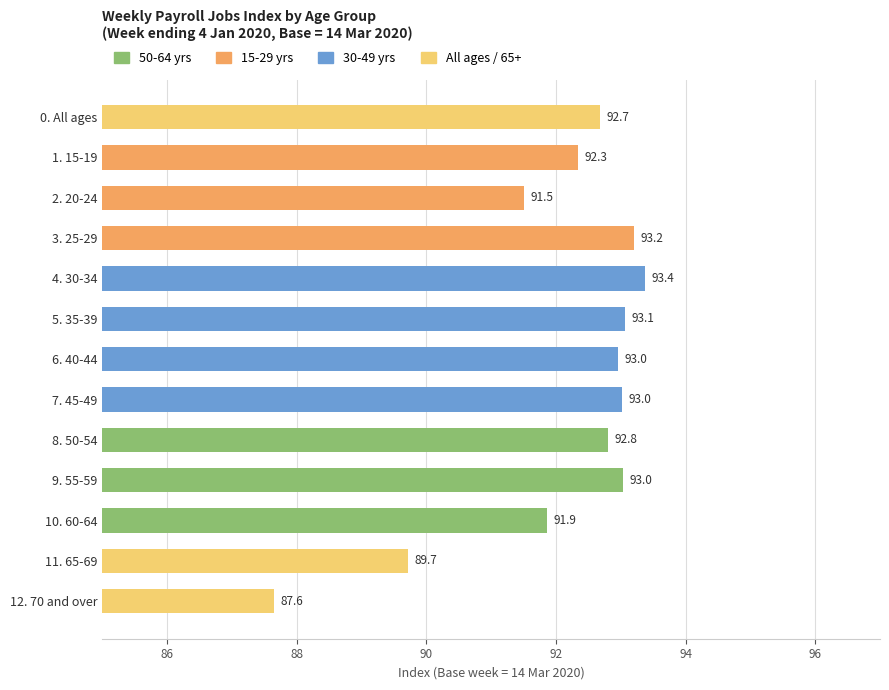

Are the bars horizontal?

Yes